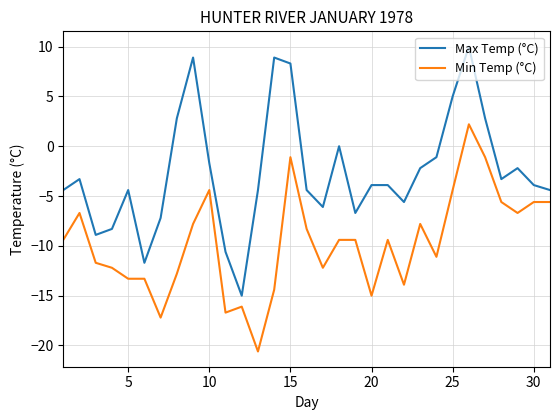

Which series has the largest range (max minus min)?

Max Temp (°C)